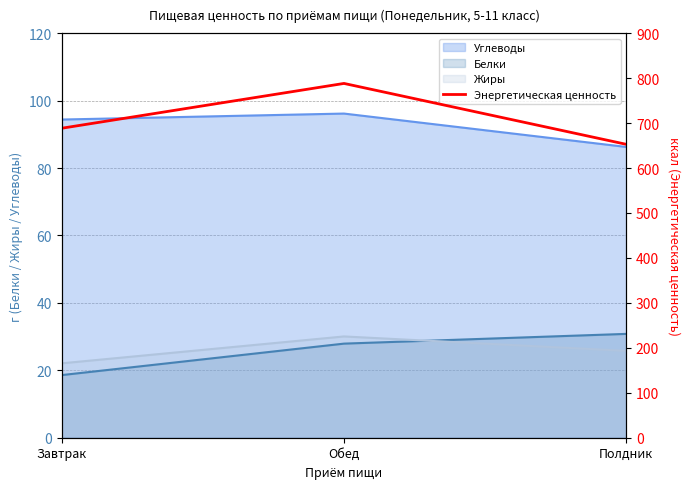

List the labels in order of value, smallest first.

Полдник, Завтрак, Обед